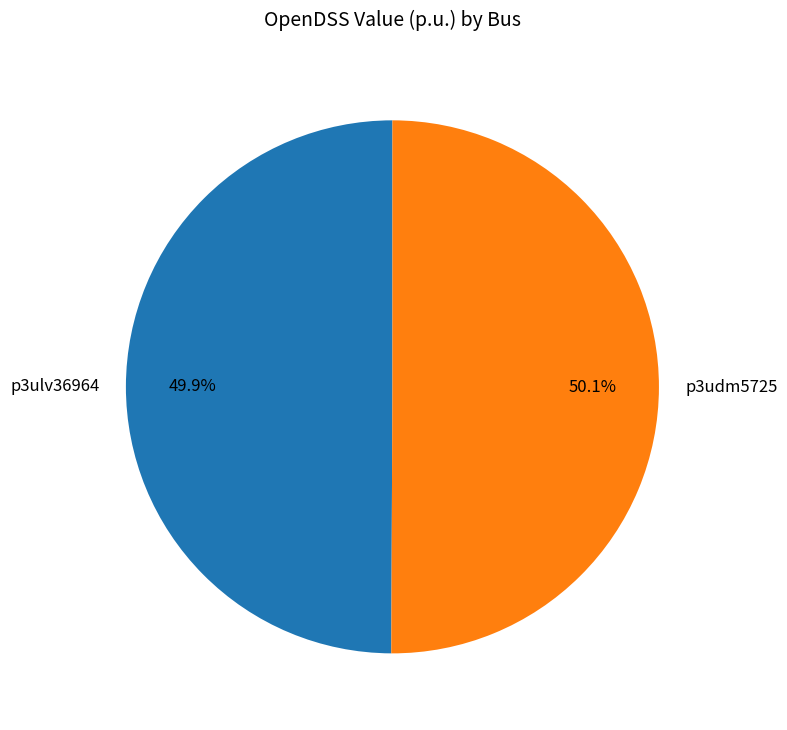

To the nearest percent, what portion does p3udm5725 represent?

50%